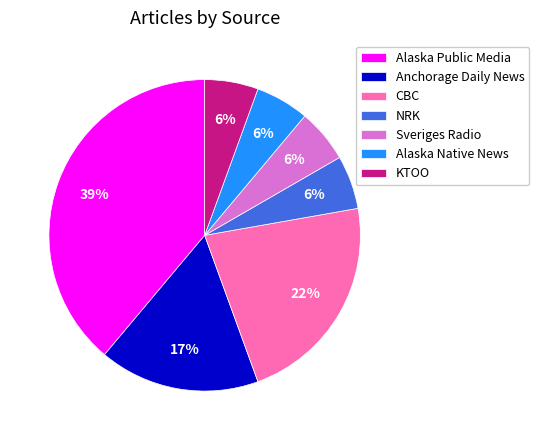

Count the number of slices in the pie.

7